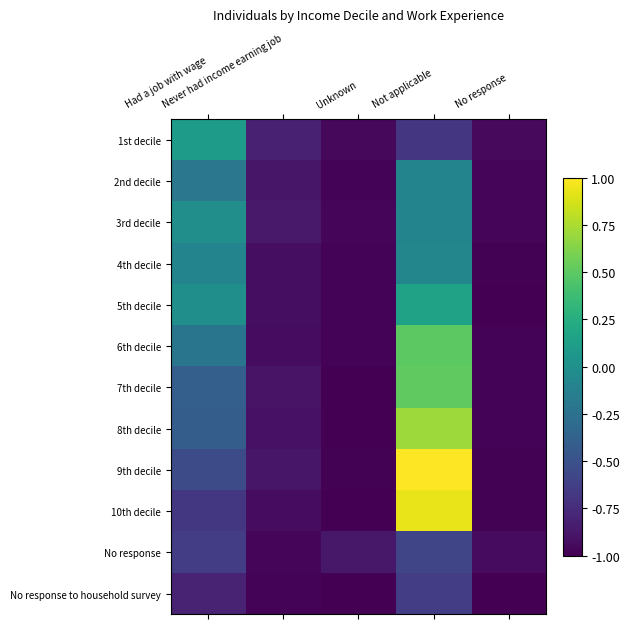

Which series has the widest spread of values?

9th decile